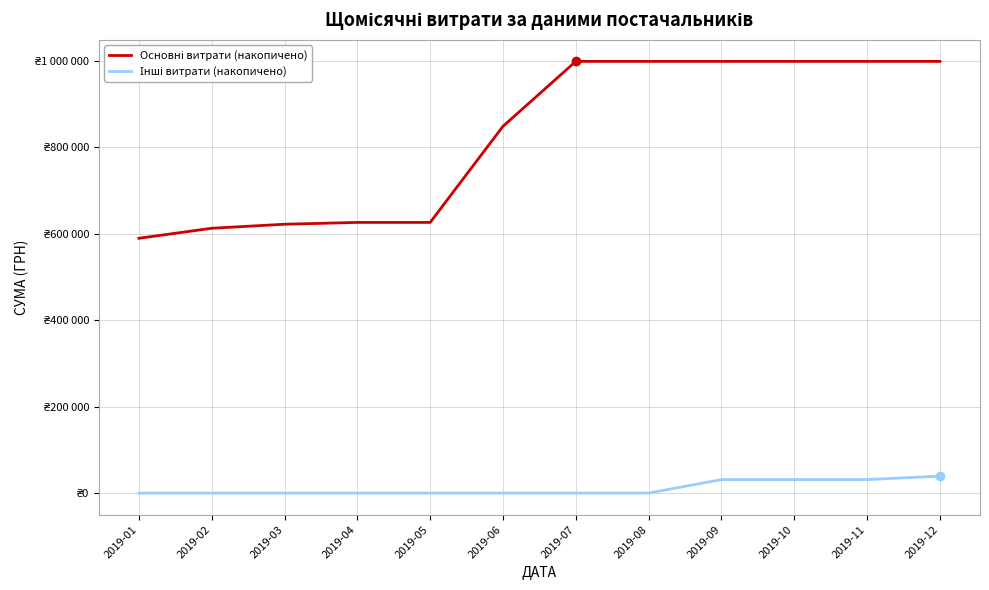

Is it true that Інші витрати (накопичено) equals -22025.8 at 2019-02?

False